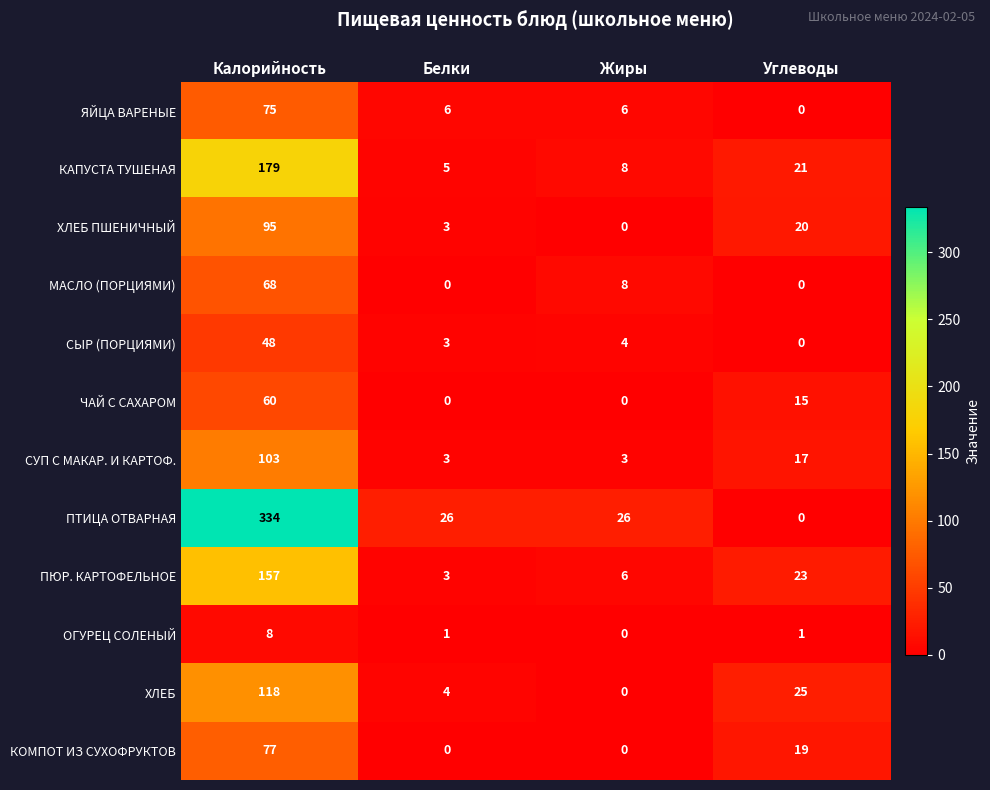

What is the maximum value shown in the chart?

334